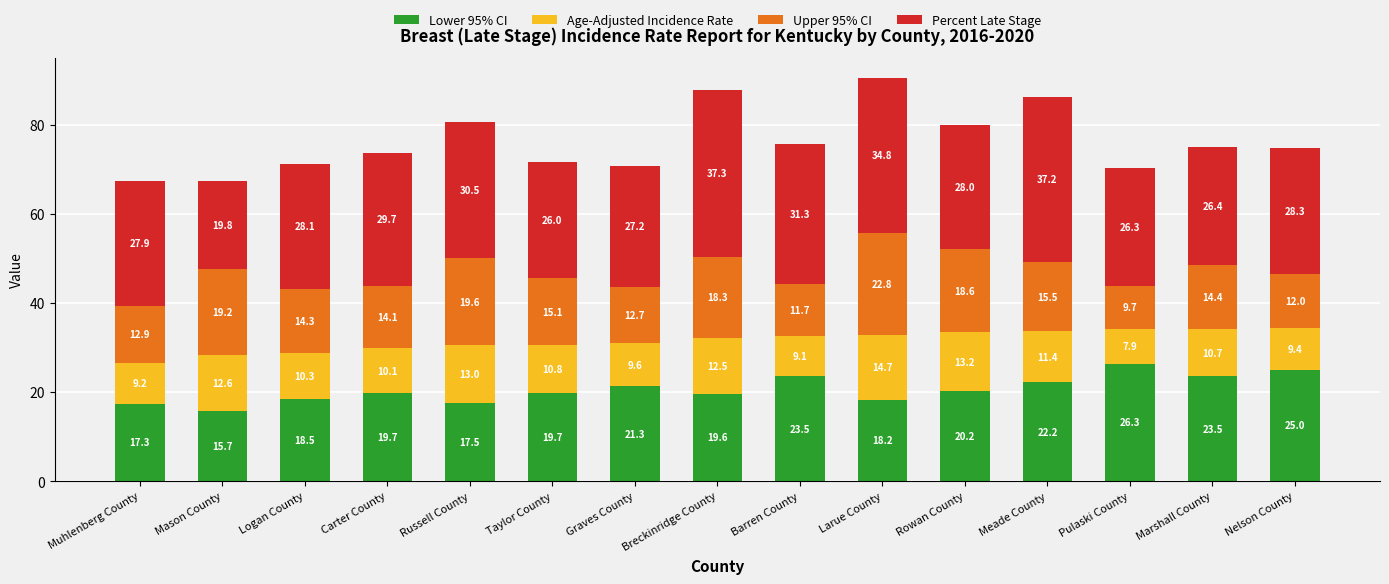

Are the bars grouped side by side (vs. stacked)?

No